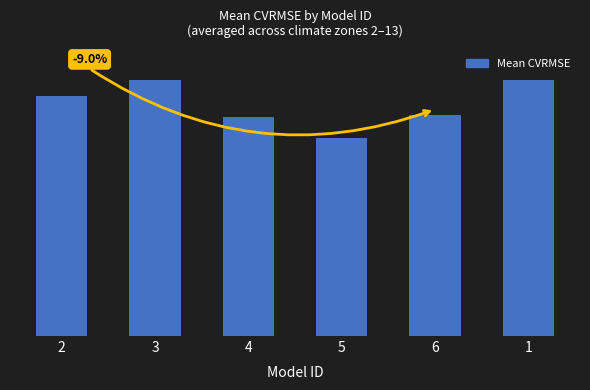

Are the bars horizontal?

No